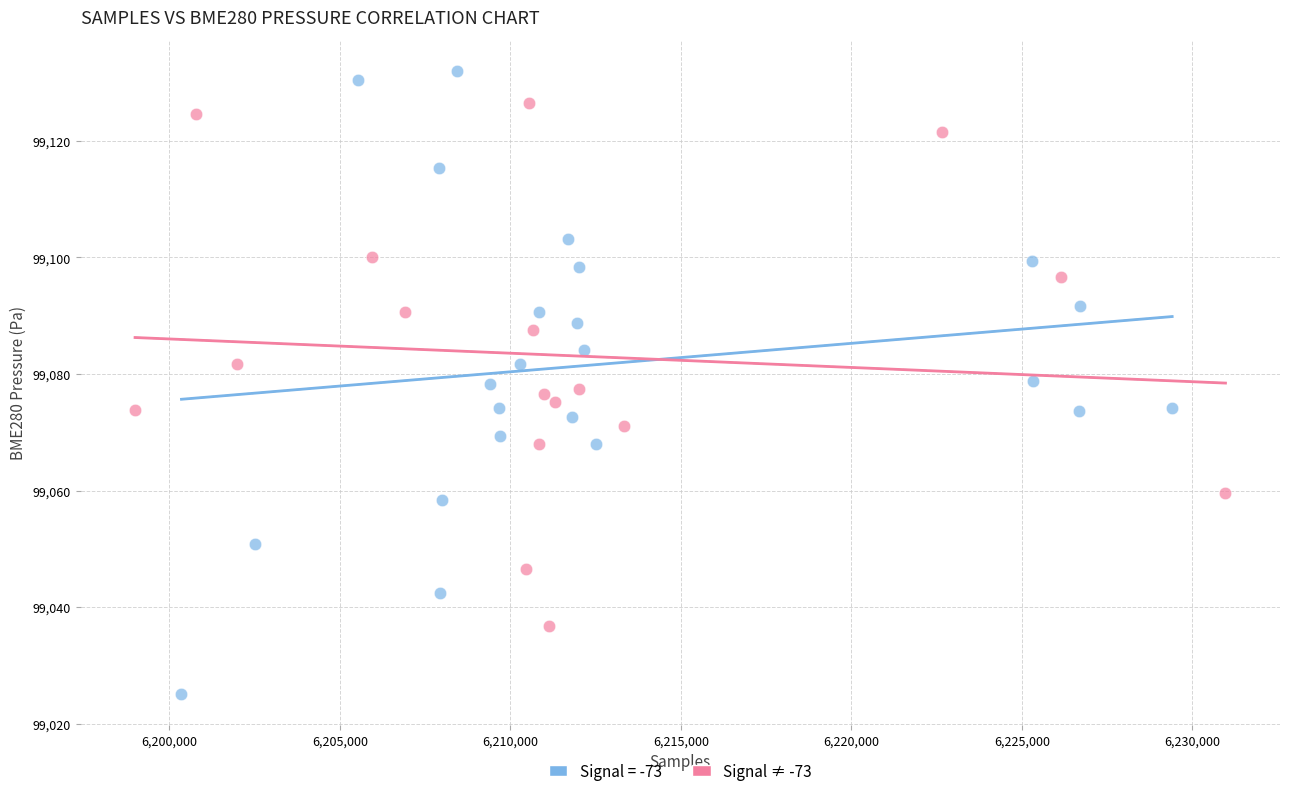

Which series has the widest spread of Y values?

Signal = -73